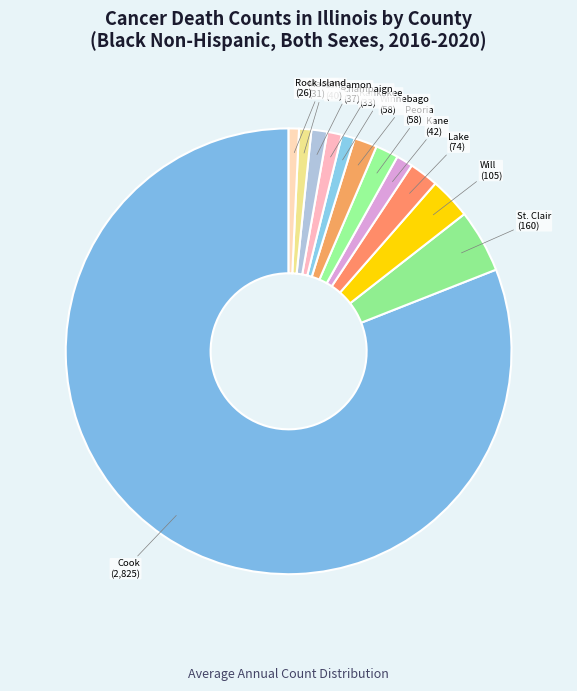

How many segments does this pie chart have?

12